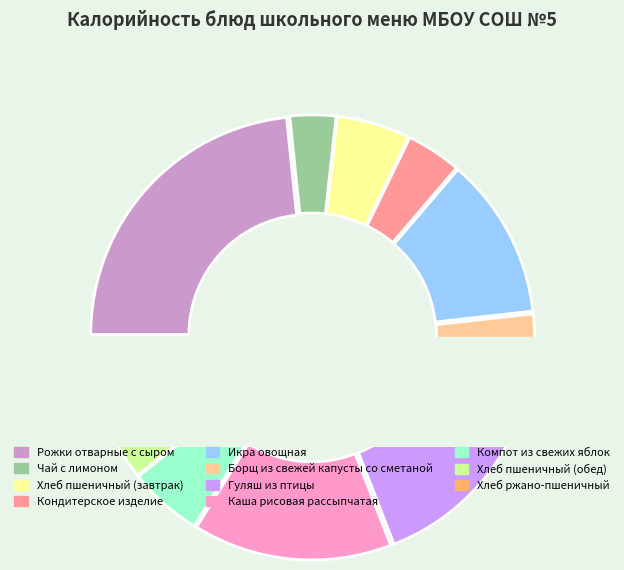

Does Чай с лимоном represent more than half of the total?

No